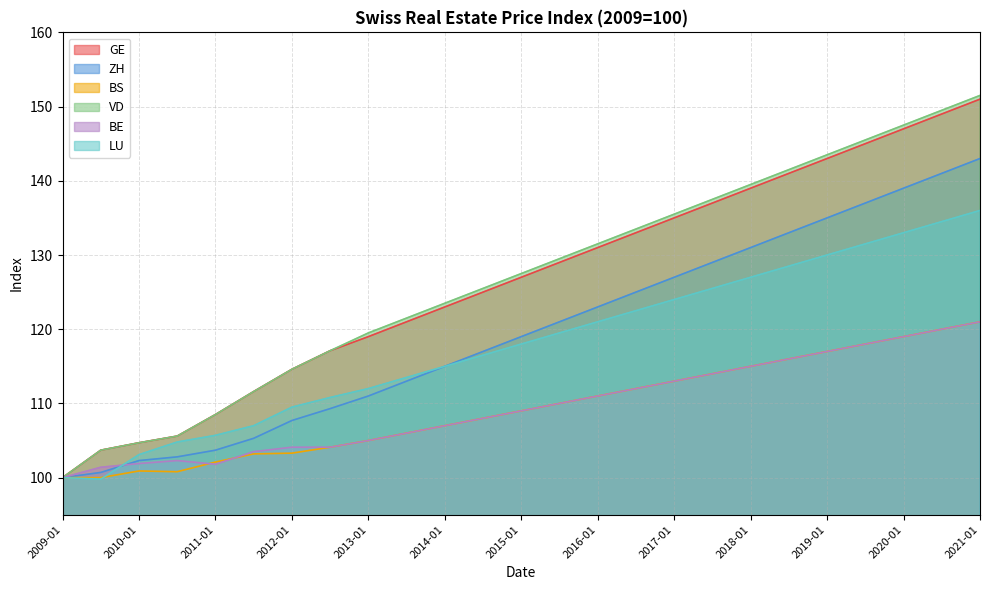

What is the lowest value of the BS series?

100.0